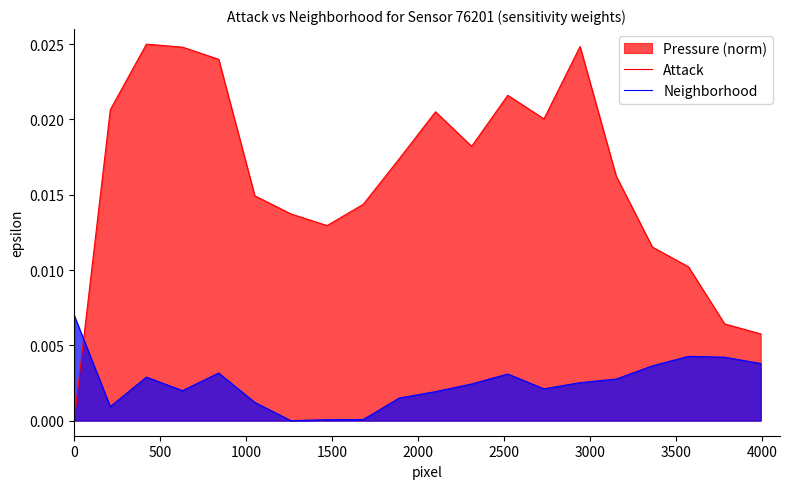

How many lines are shown in the chart?

2